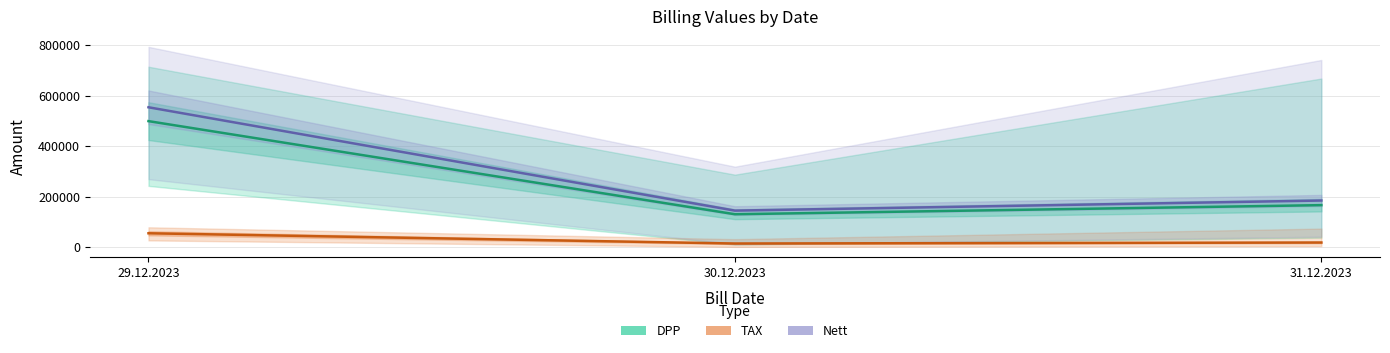

Which series has the widest spread of values?

Nett